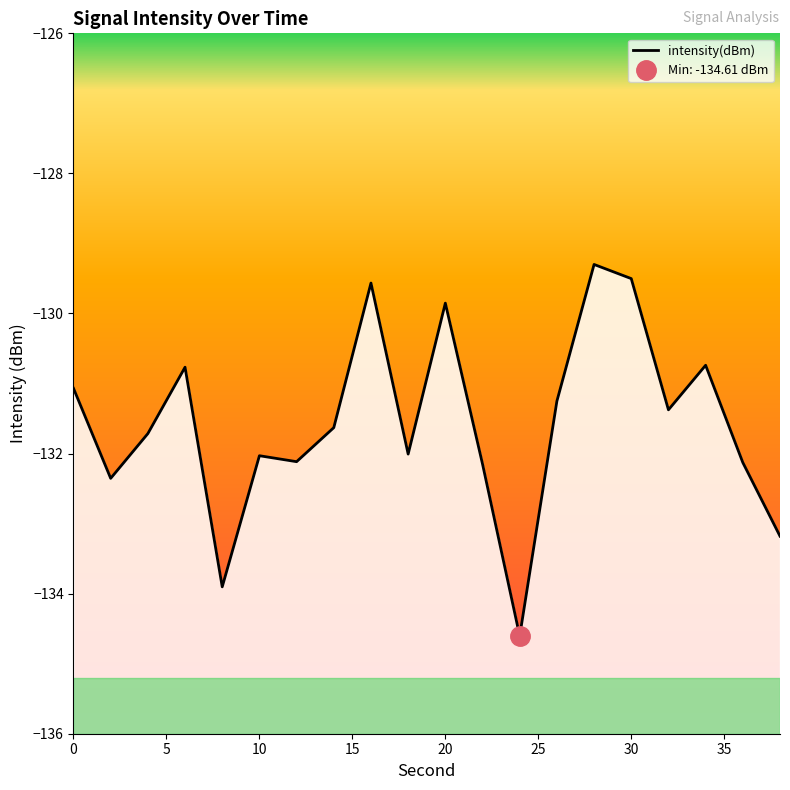

How many lines are shown in the chart?

1